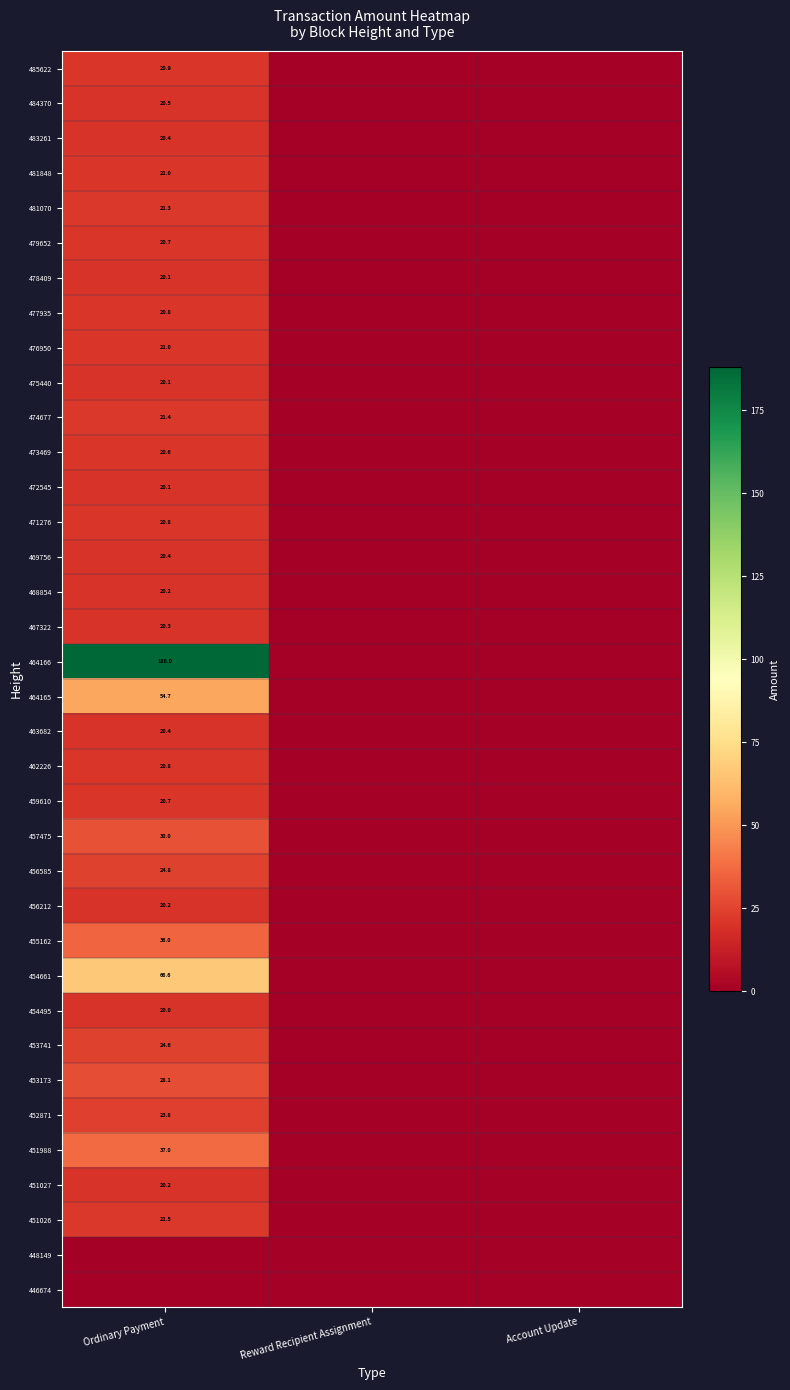

The 476950 series shows 11.0 at Ordinary Payment. True or false?

False